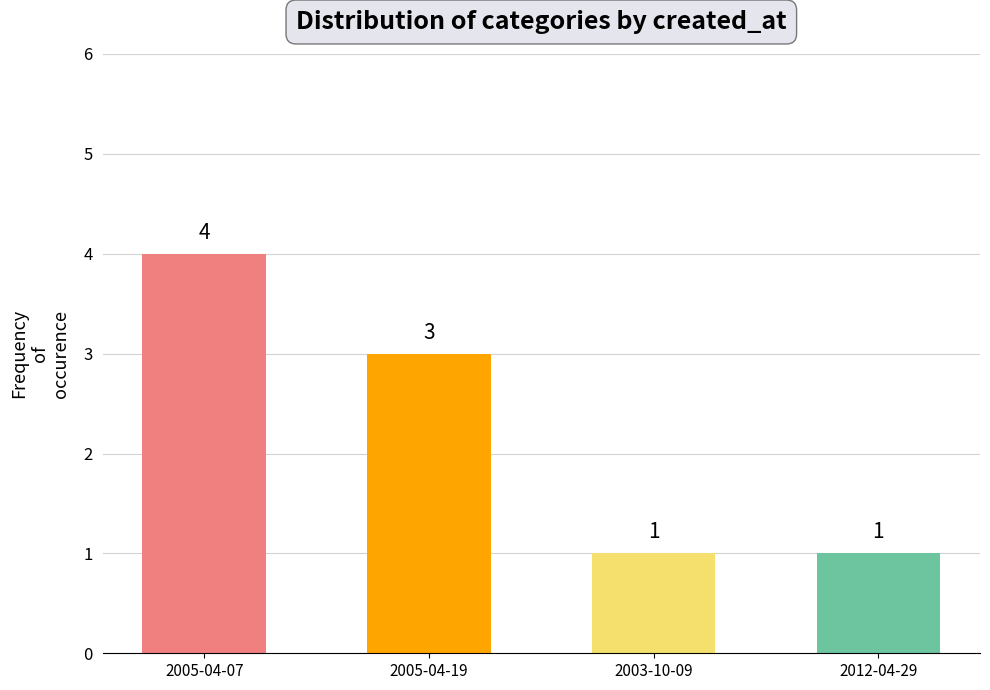

How many values are between 1 and 4?

4